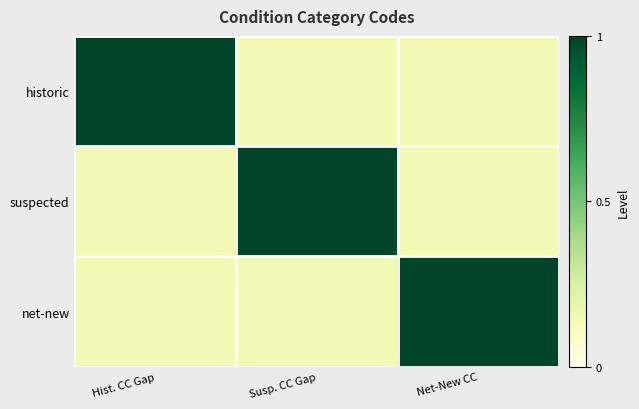

At which category does the chart reach its peak across all series?

Hist. CC Gap